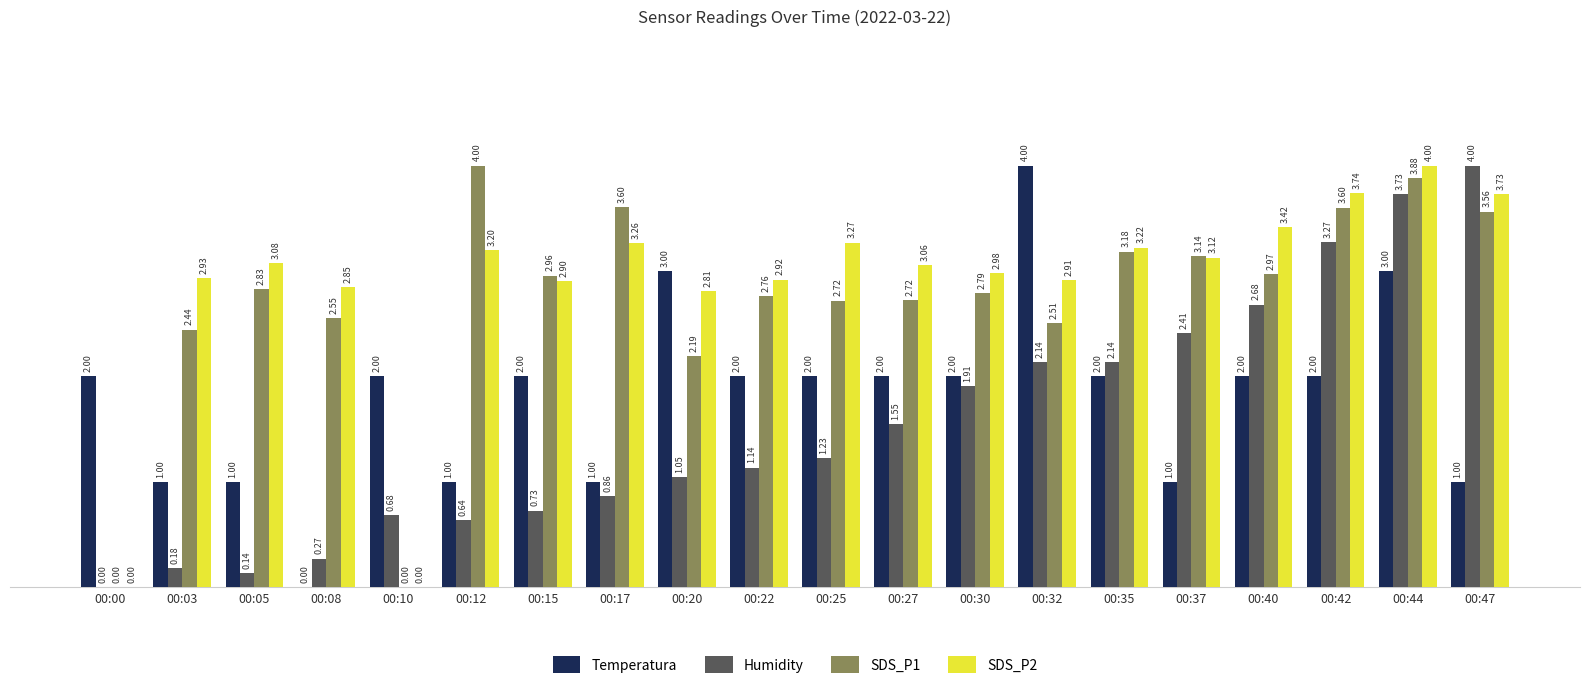

How many positive values does the Humidity series have?

19